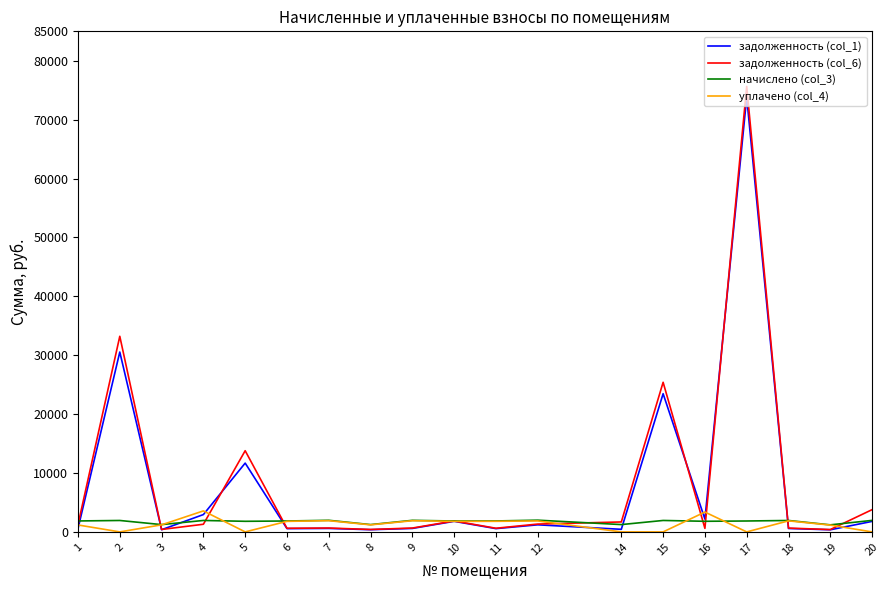

What is the highest value of the задолженность (col_6) series?

75649.9